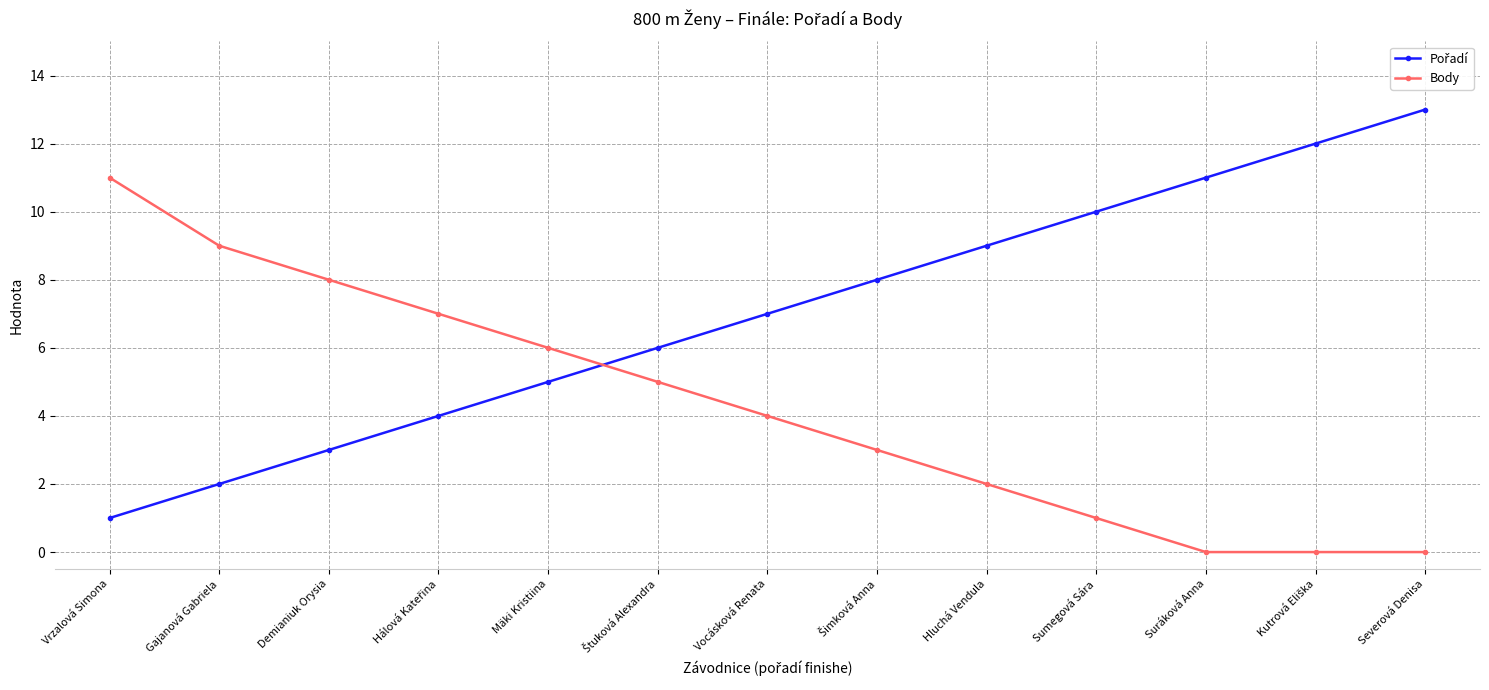

What is the total value across all series at Suráková Anna?

11